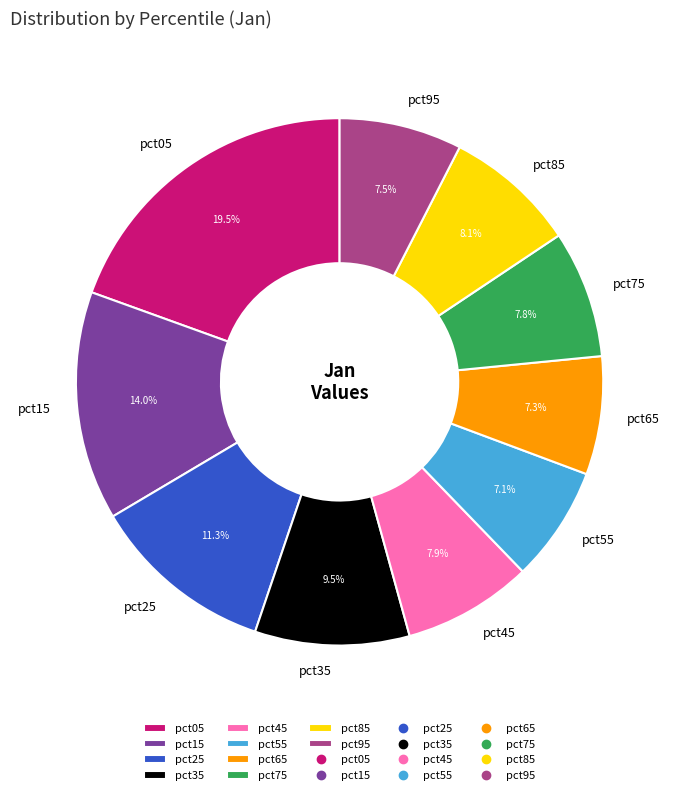

Which has a higher value, pct25 or pct05?

pct05